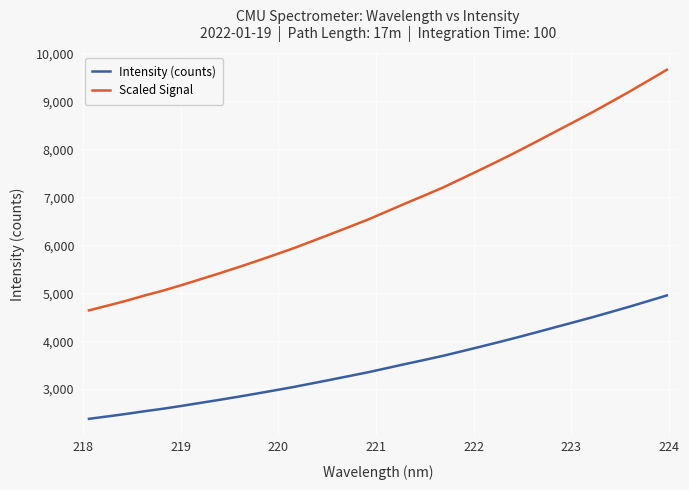

True or false: Intensity (counts) and Scaled Signal intersect in this chart.

False